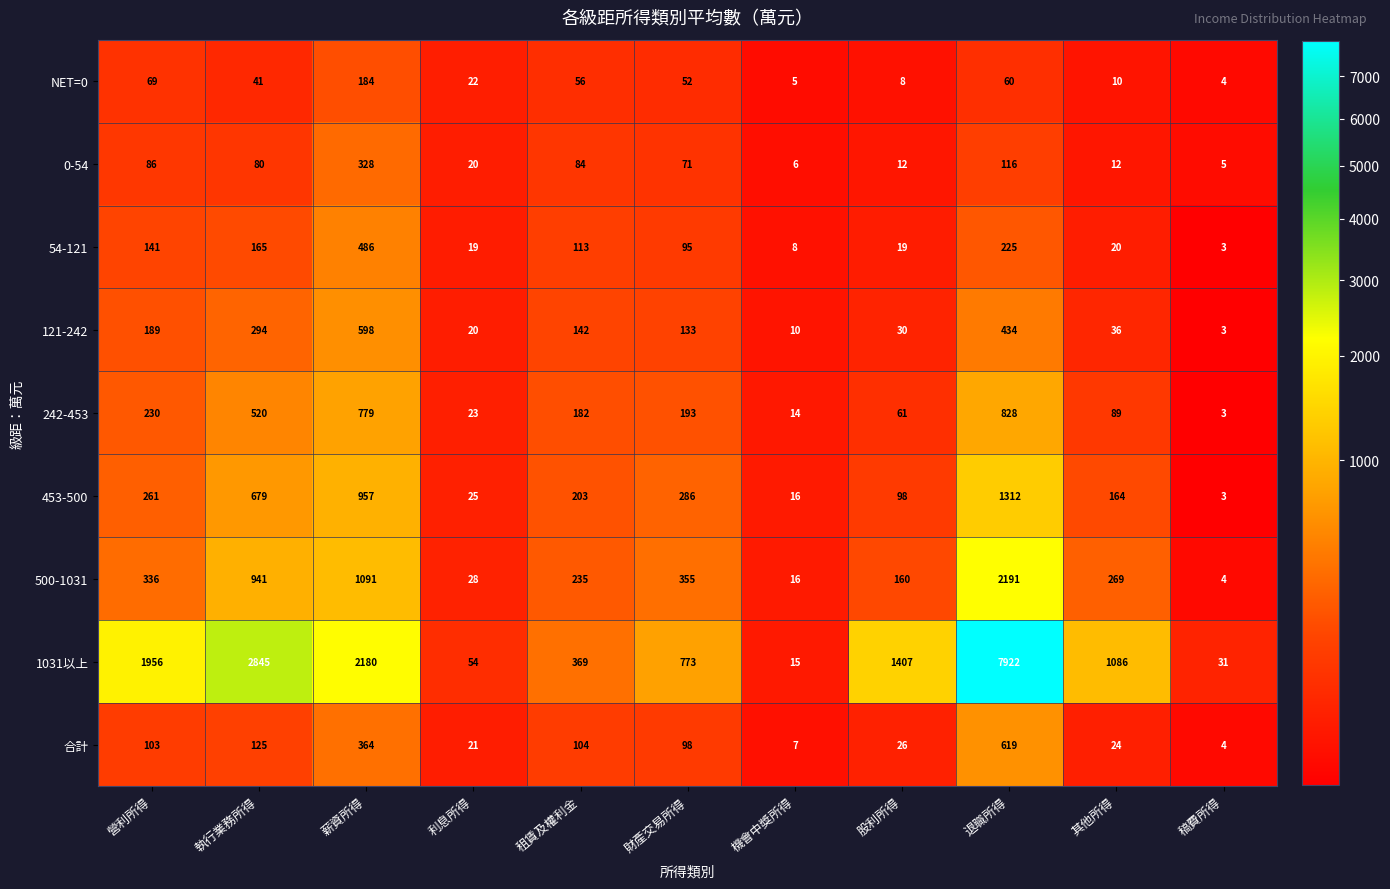

Which series changed the most between 財產交易所得 and 退職所得?

1031以上